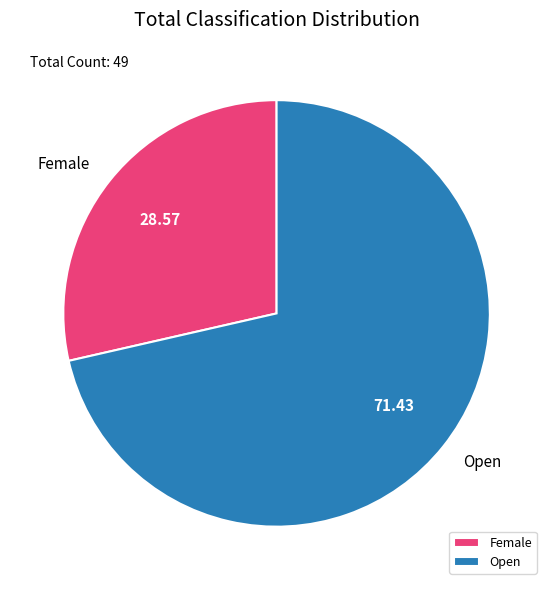

Which category has the biggest portion of the pie?

Open